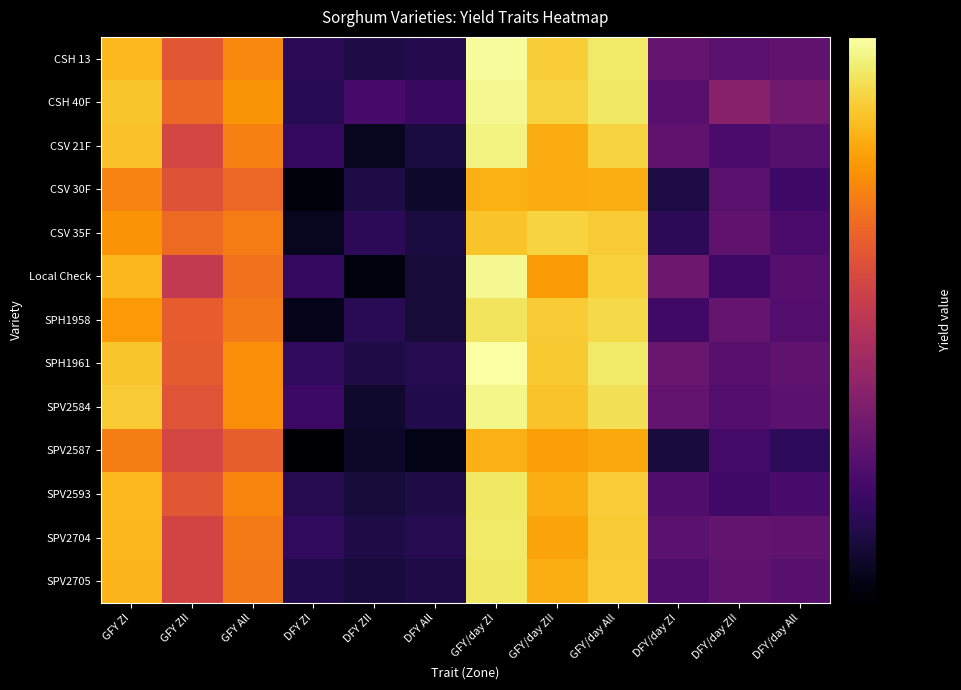

Between GFY/day ZII and GFY/day All, which is larger?

GFY/day All